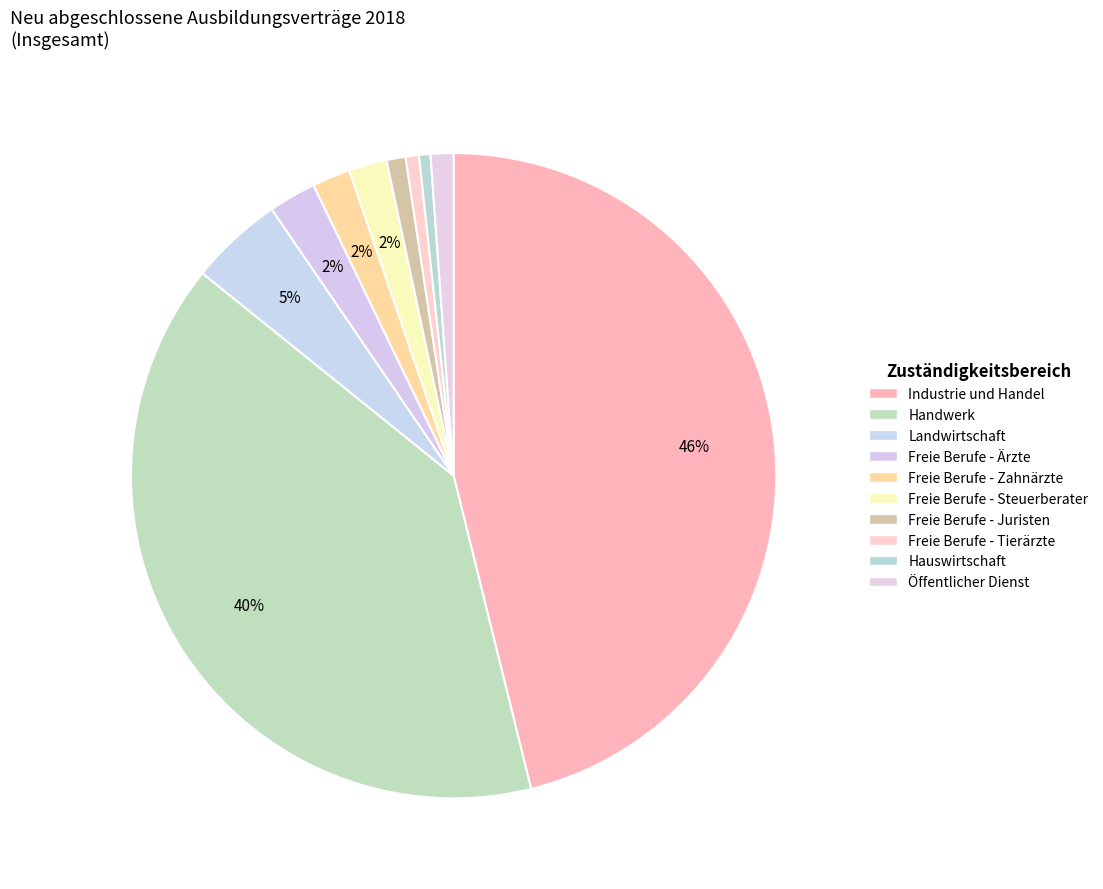

True or false: Landwirtschaft accounts for 5% of the total.

True